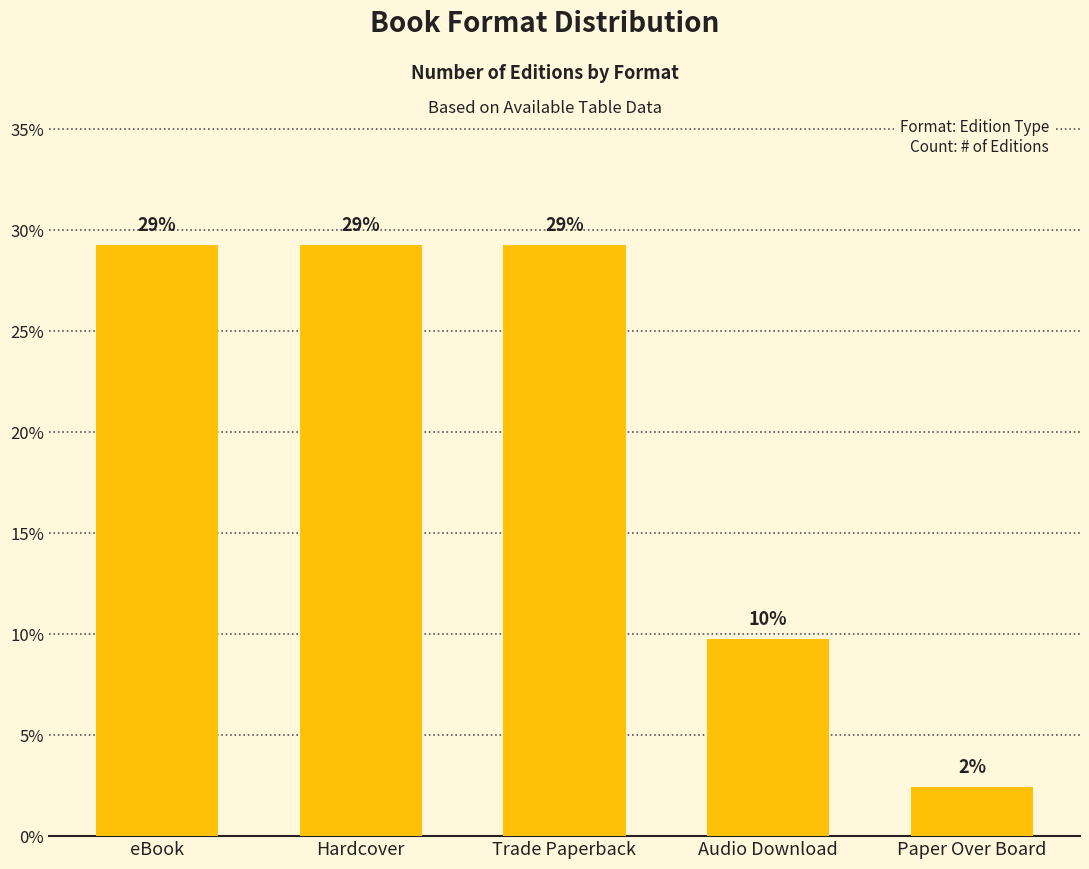

Reading left to right, what are all the values shown in this chart?

29.3	29.3	29.3	9.8	2.4